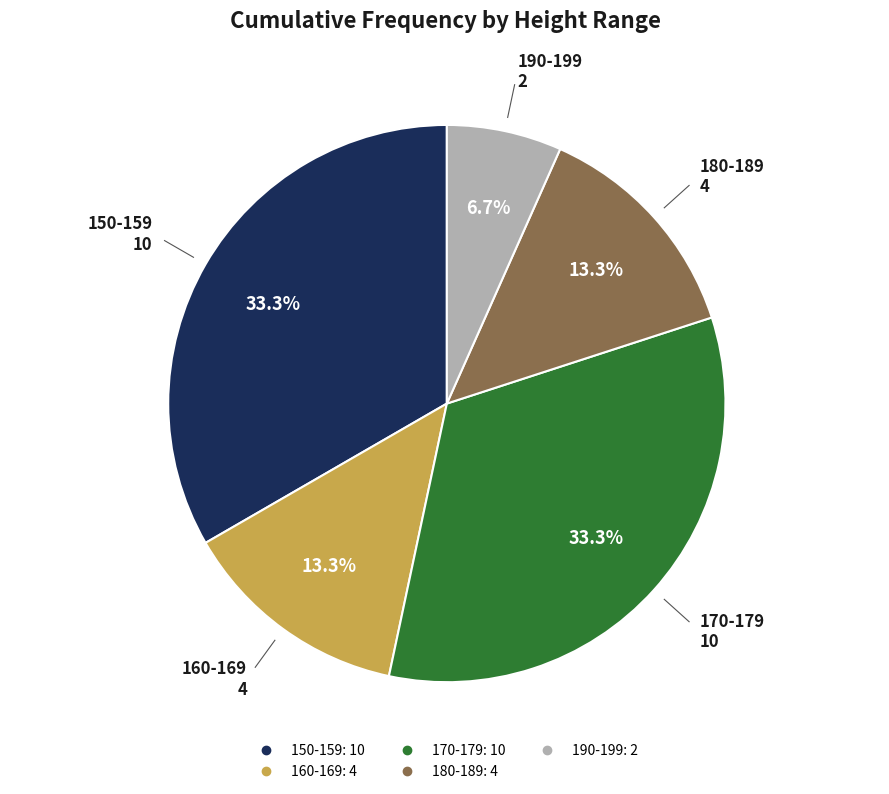

What is the smallest slice in the pie chart?

190-199